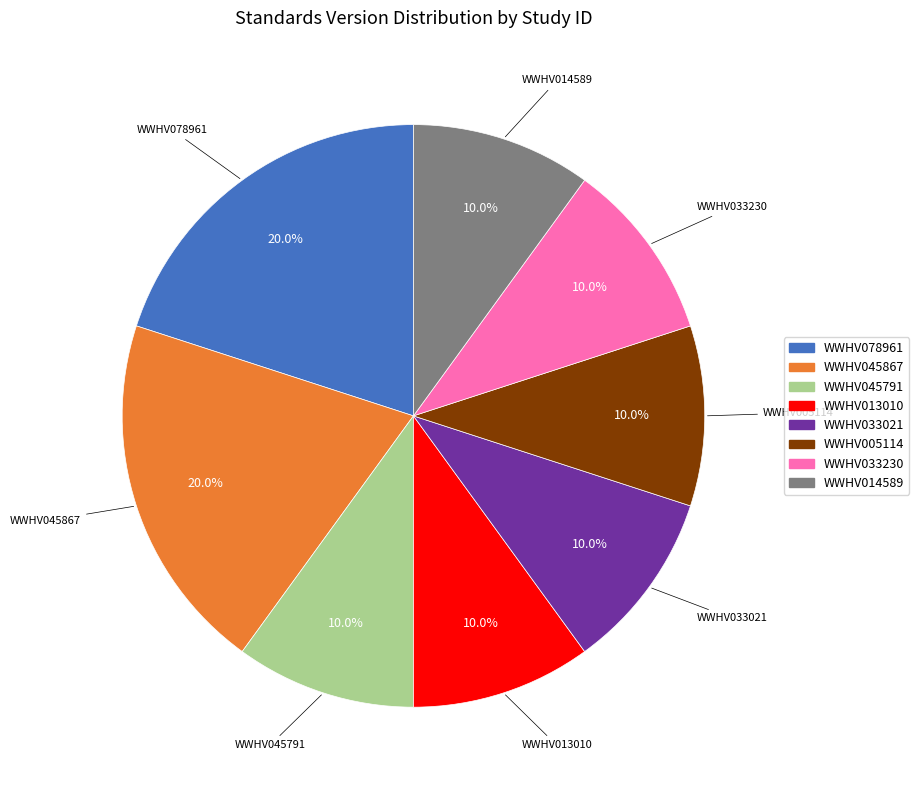

Does WWHV045791 represent more than half of the total?

No